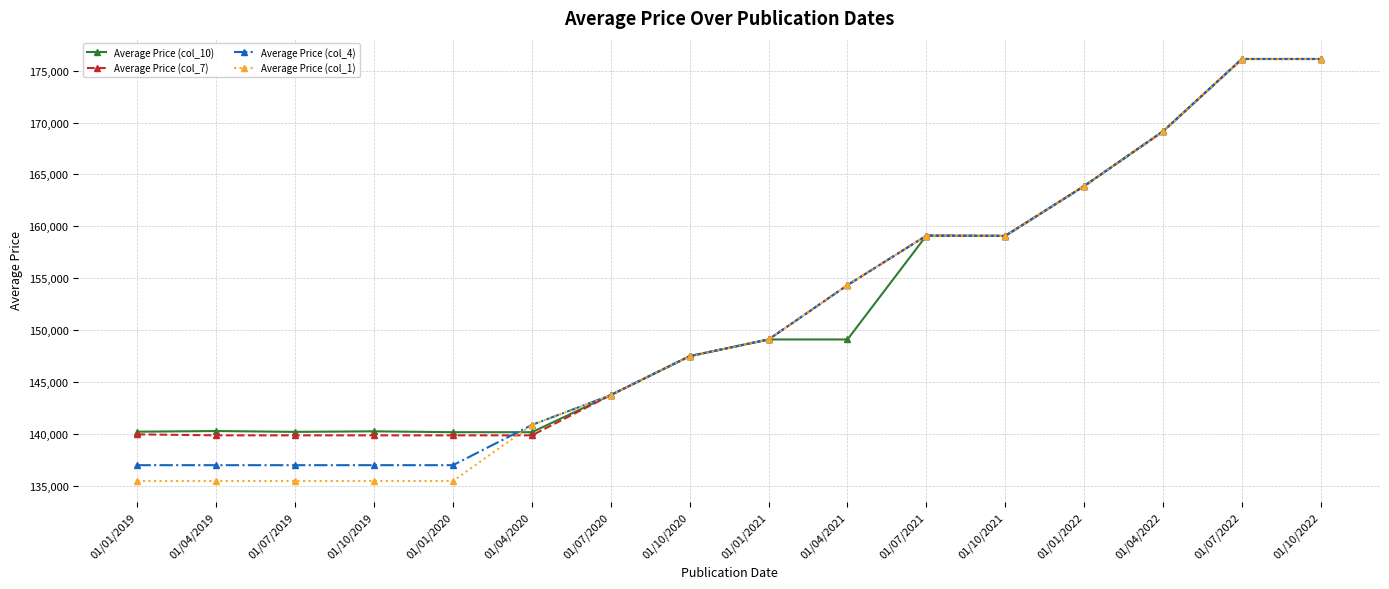

Where is Average Price (col_1) nearest to the value 155782?

01/04/2021